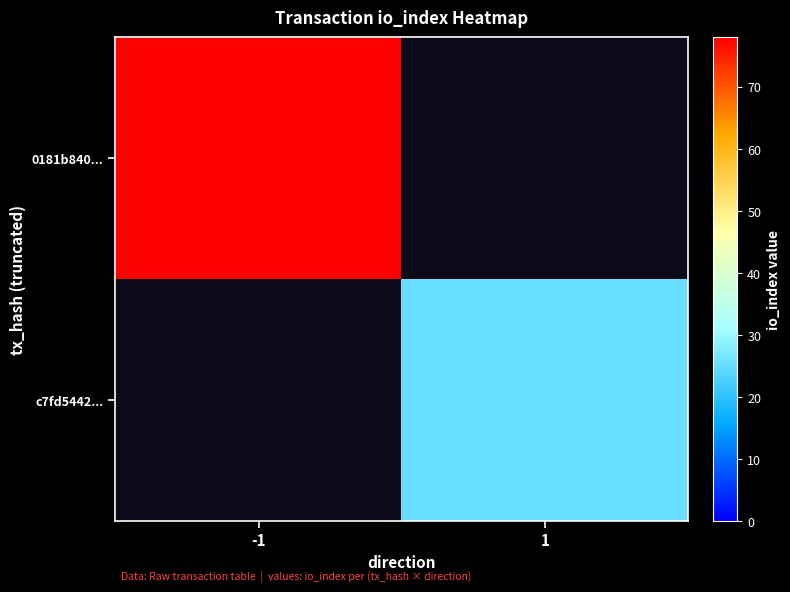

Which series has the widest spread of values?

0181b840...